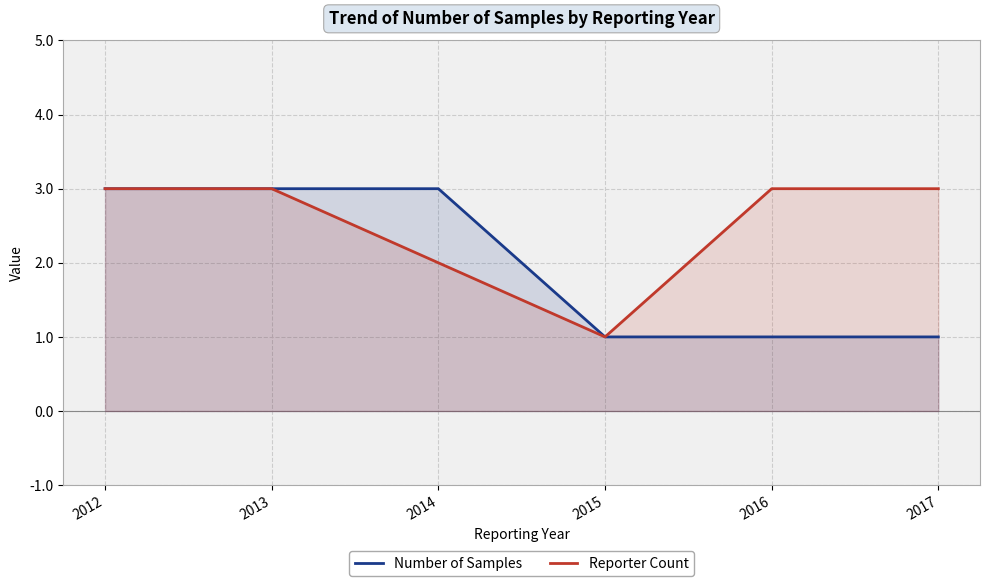

How many Number of Samples values are between 1 and 3?

6